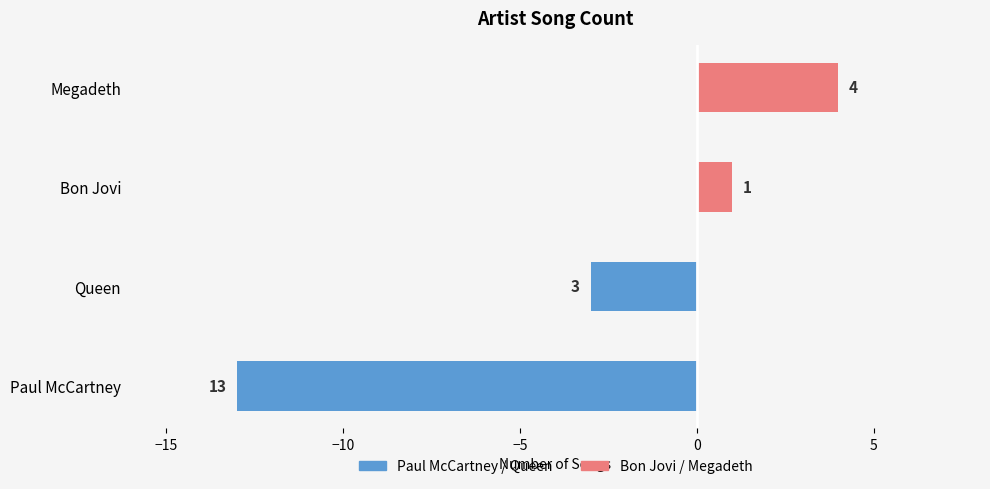

Is the value of Paul McCartney / Queen at Paul McCartney greater than the value of Bon Jovi / Megadeth at Paul McCartney?

No